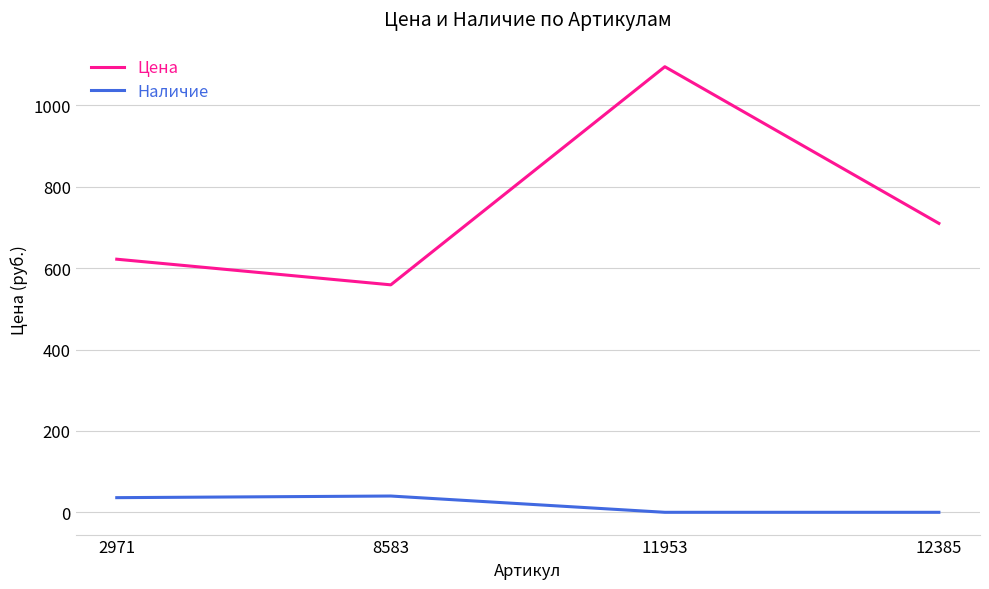

Rank the series by their maximum value, from lowest to highest.

Наличие, Цена